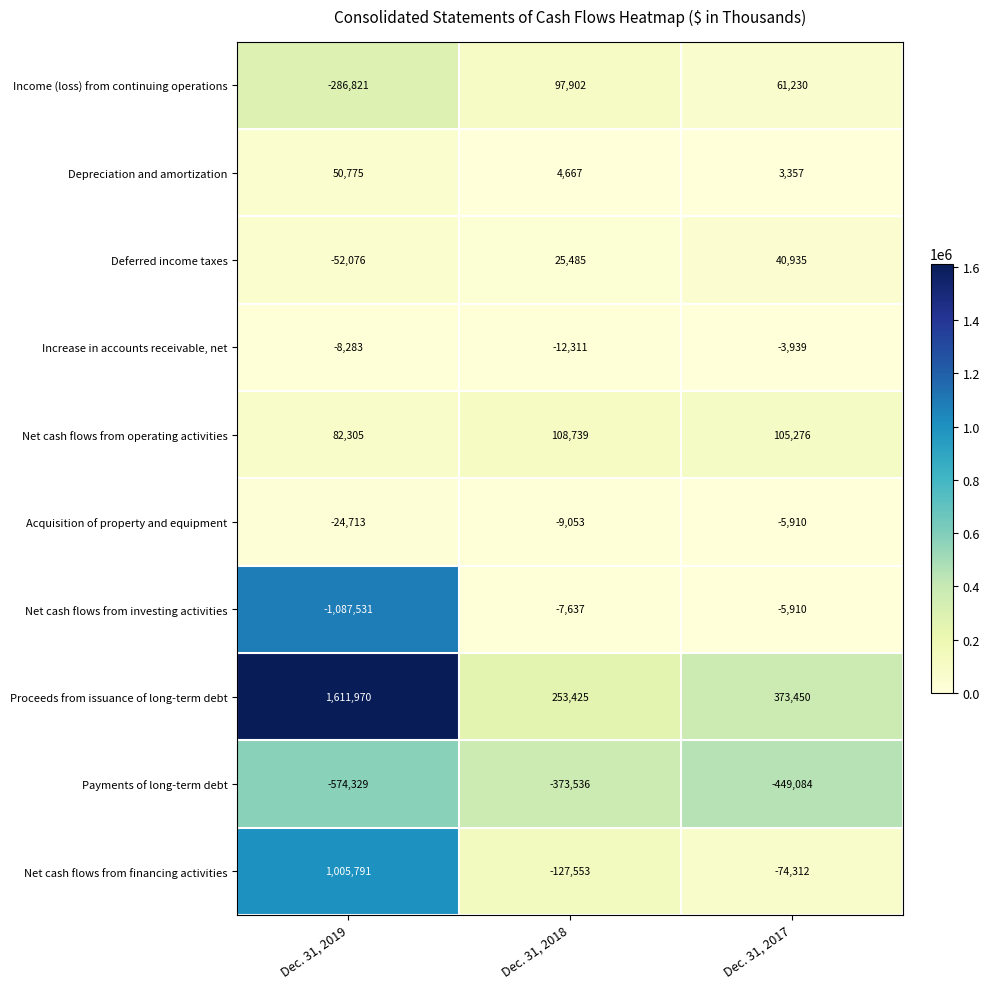

Which series has the widest spread of values?

Proceeds from issuance of long-term debt